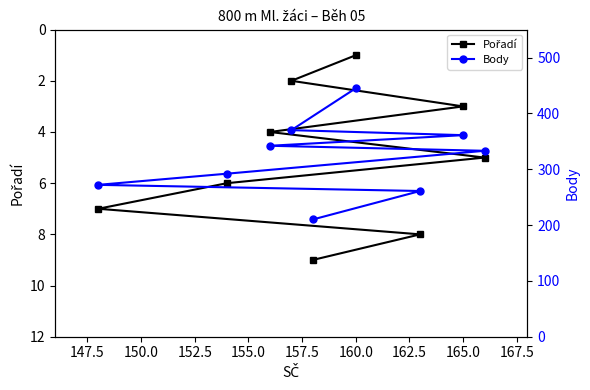

At how many categories does at least one series exceed 262?

7